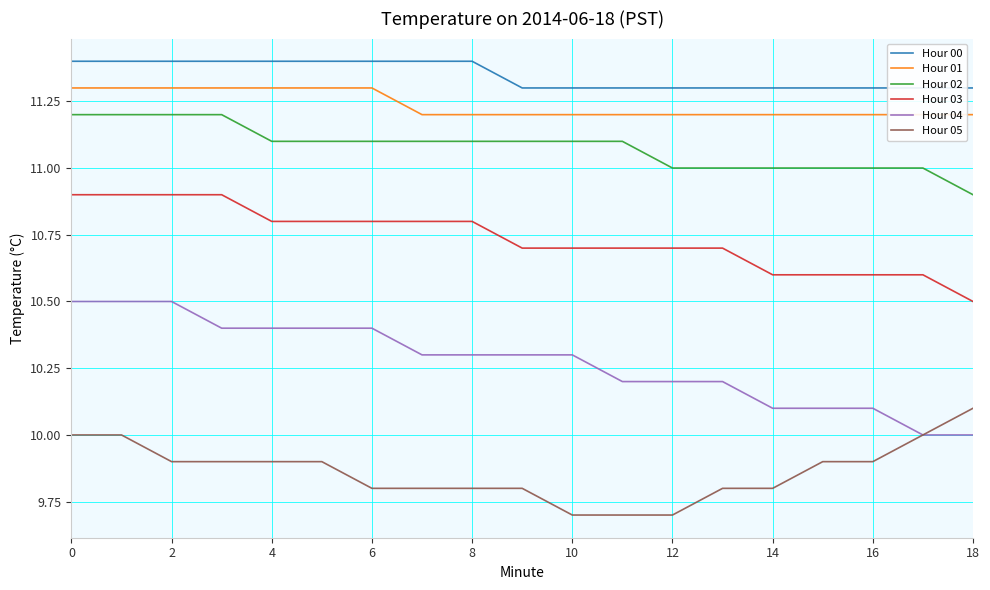

What is the minimum value for Hour 03?

10.5